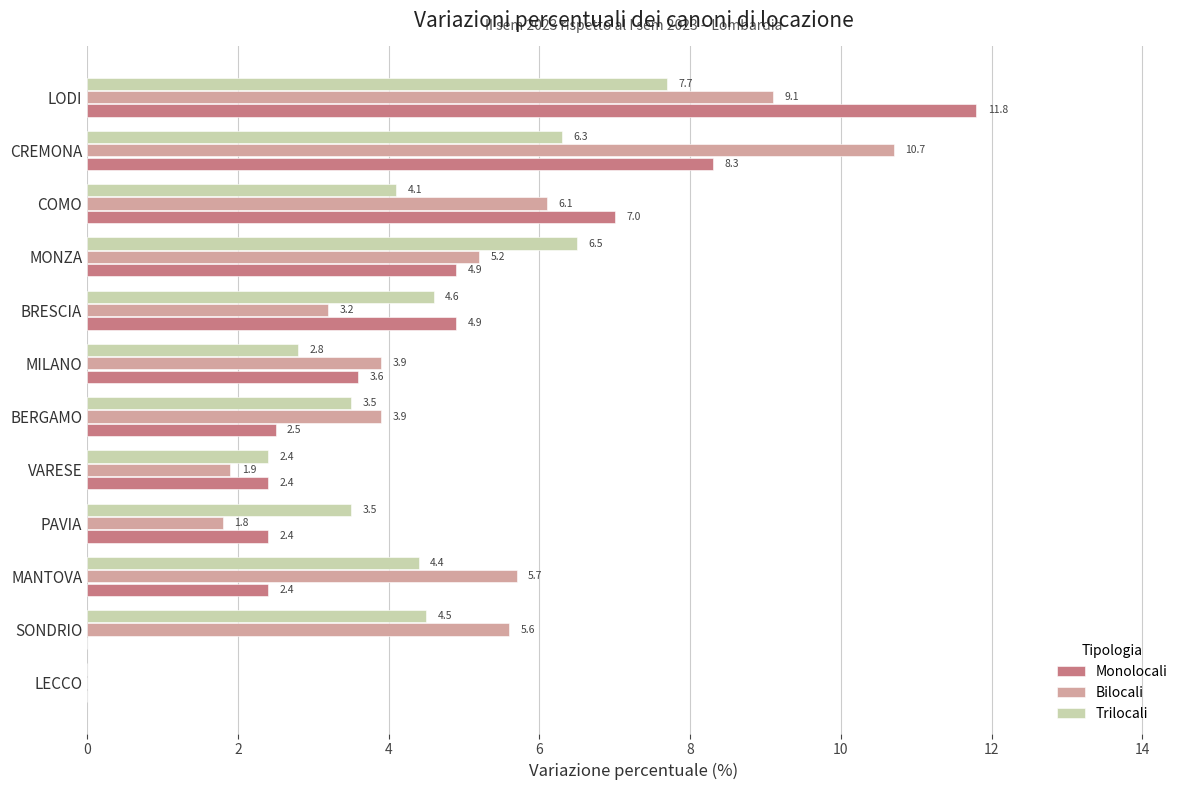

The Monolocali series shows 2.4 at VARESE. True or false?

True